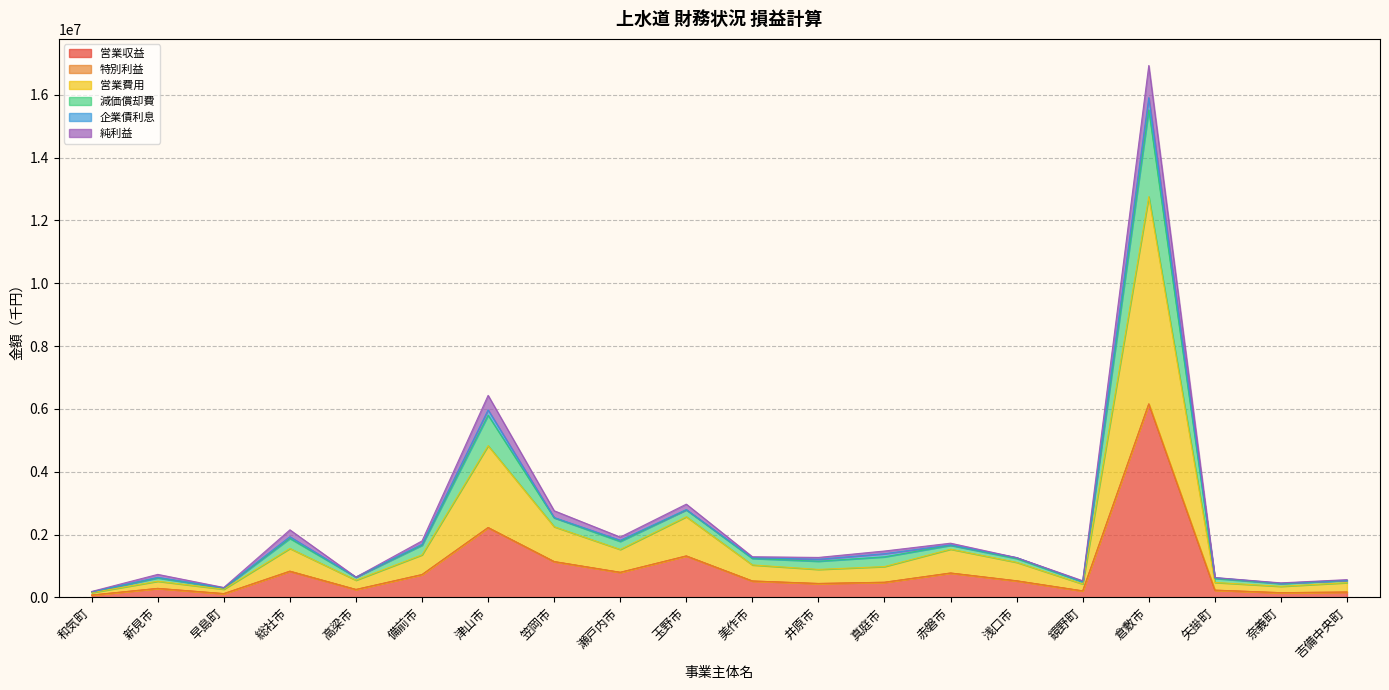

What is the label of the 8th point from the right?

真庭市